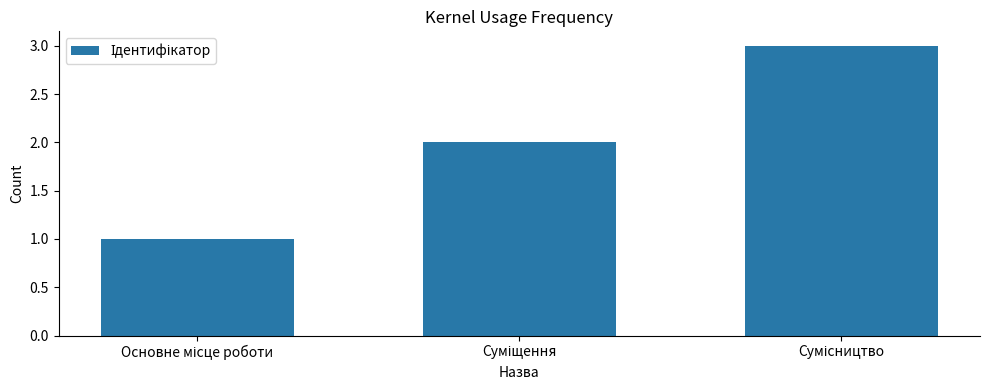

What is the maximum value shown in the chart?

3